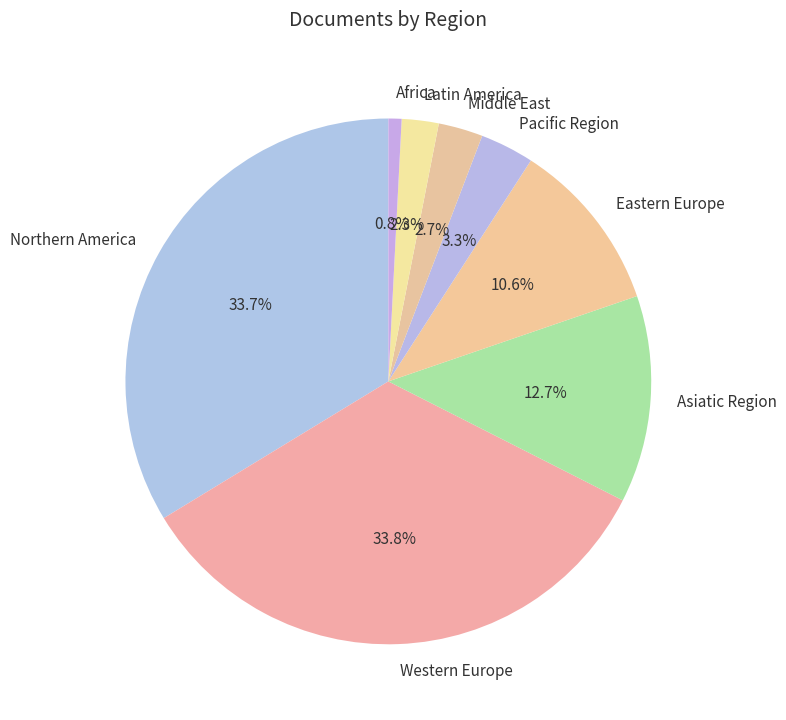

To the nearest percent, what is the average slice percentage?

12%